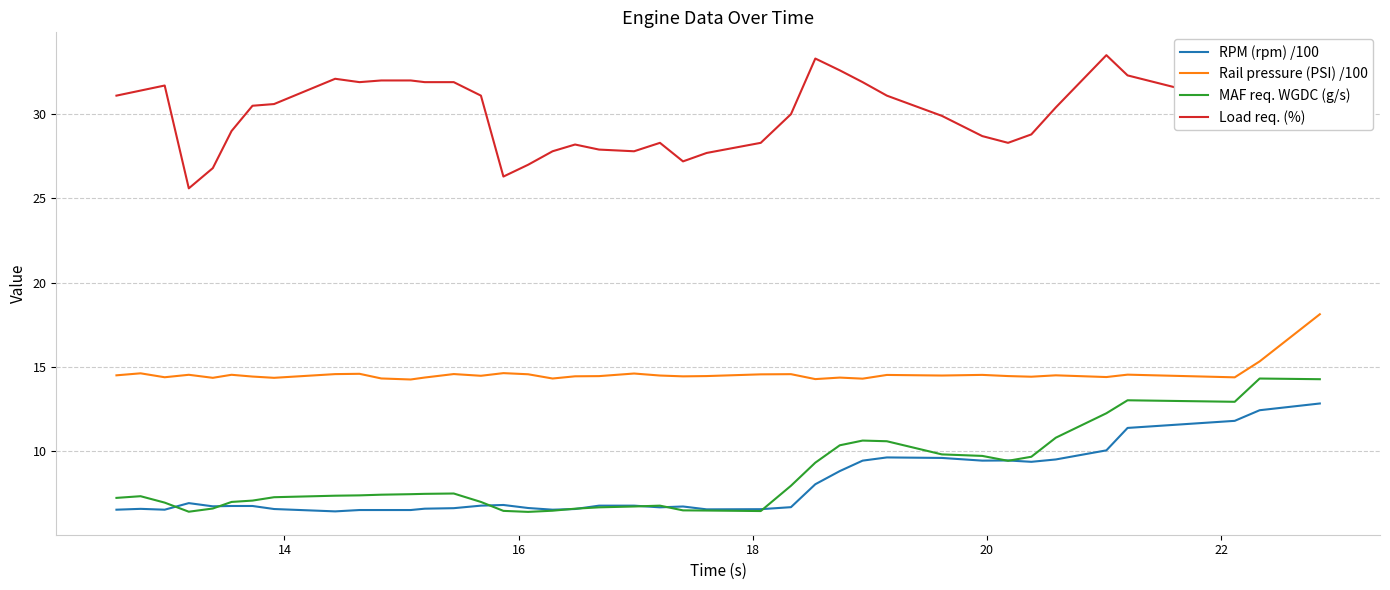

What is the minimum value for MAF req. WGDC (g/s)?

6.4